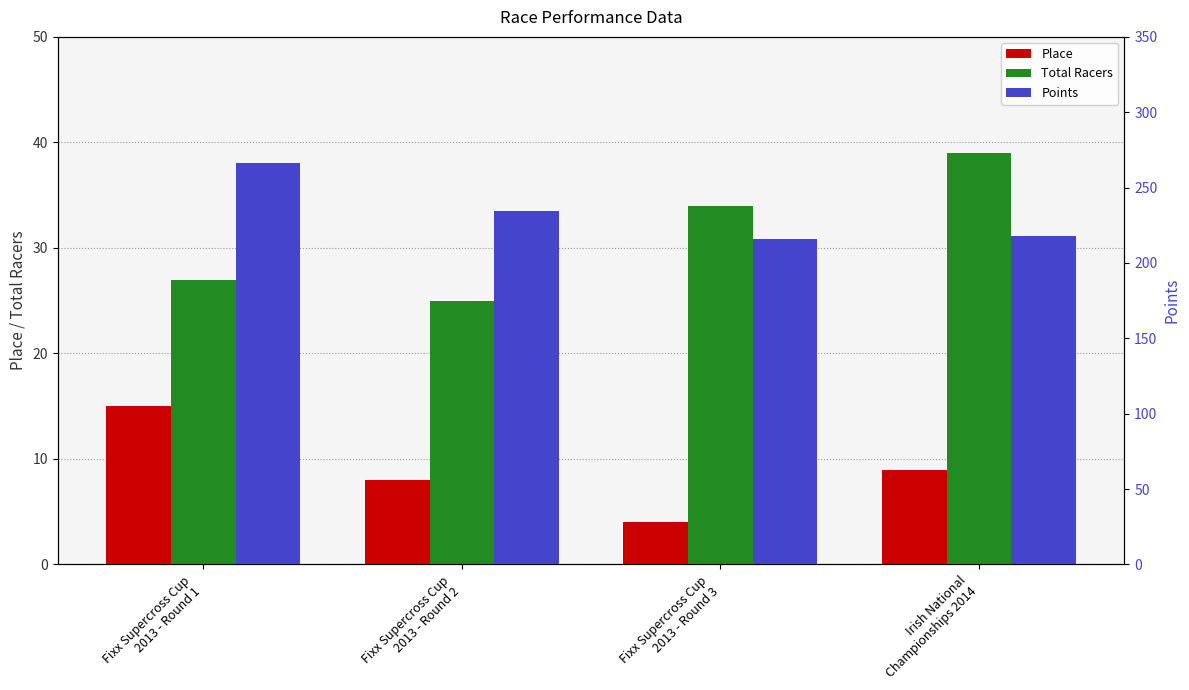

What is the sum of all Total Racers values?

125.0